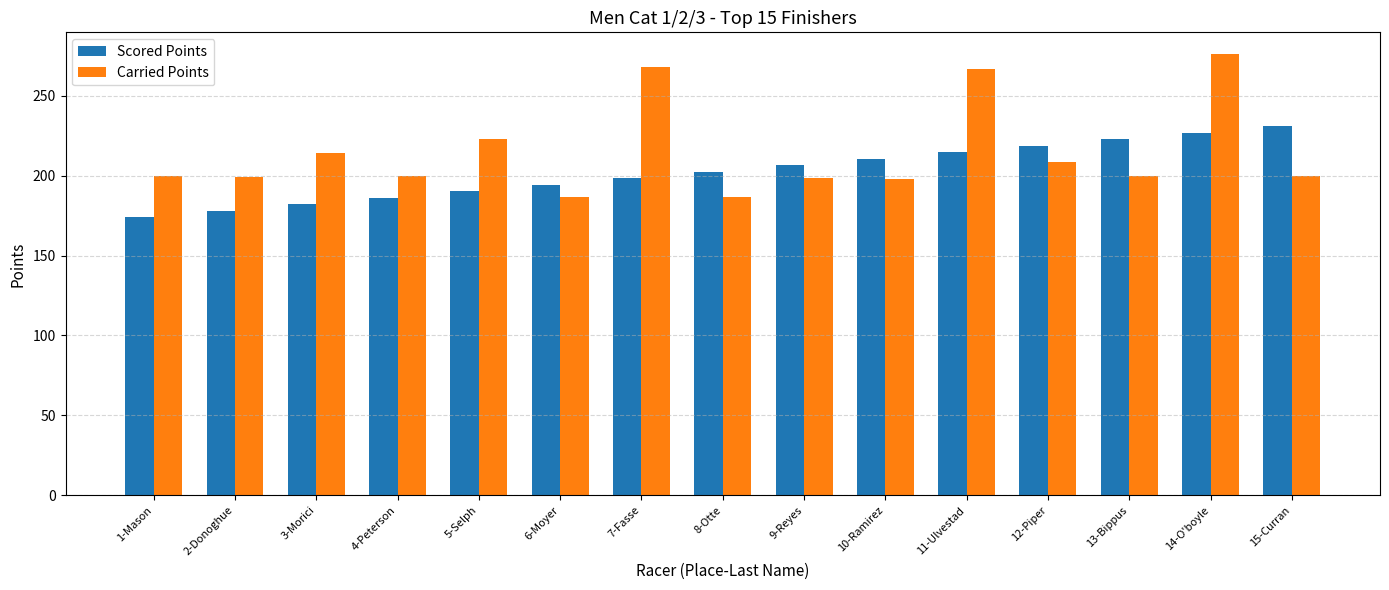

How many values in the Scored Points series are below 202?

7